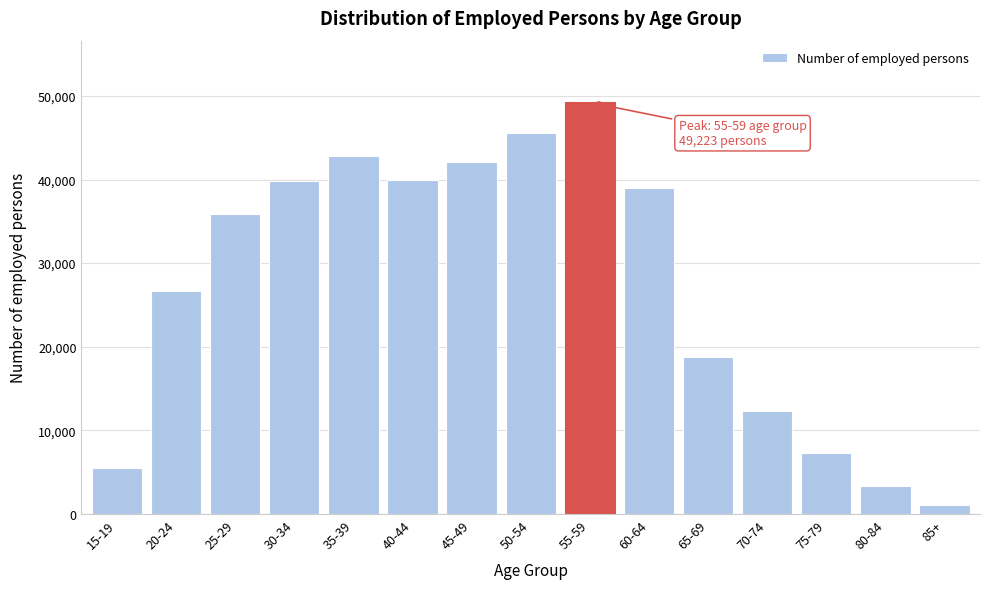

What is the value of the 13th bar from the left?

7260